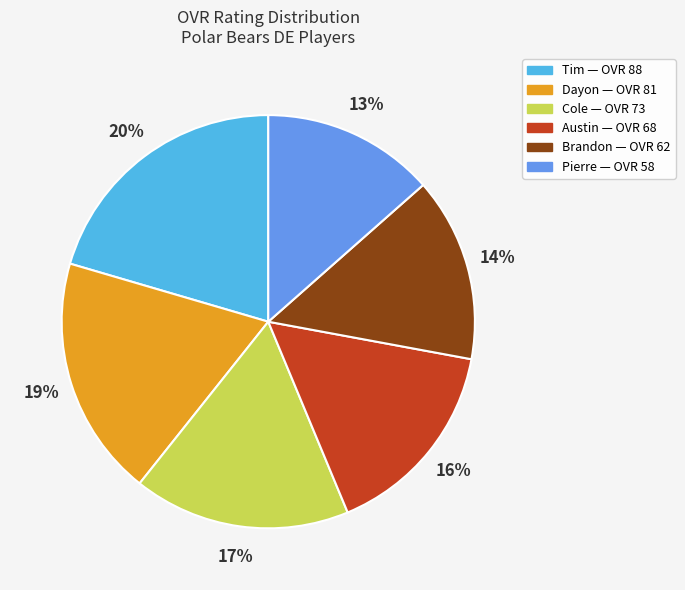

Count the number of slices in the pie.

6